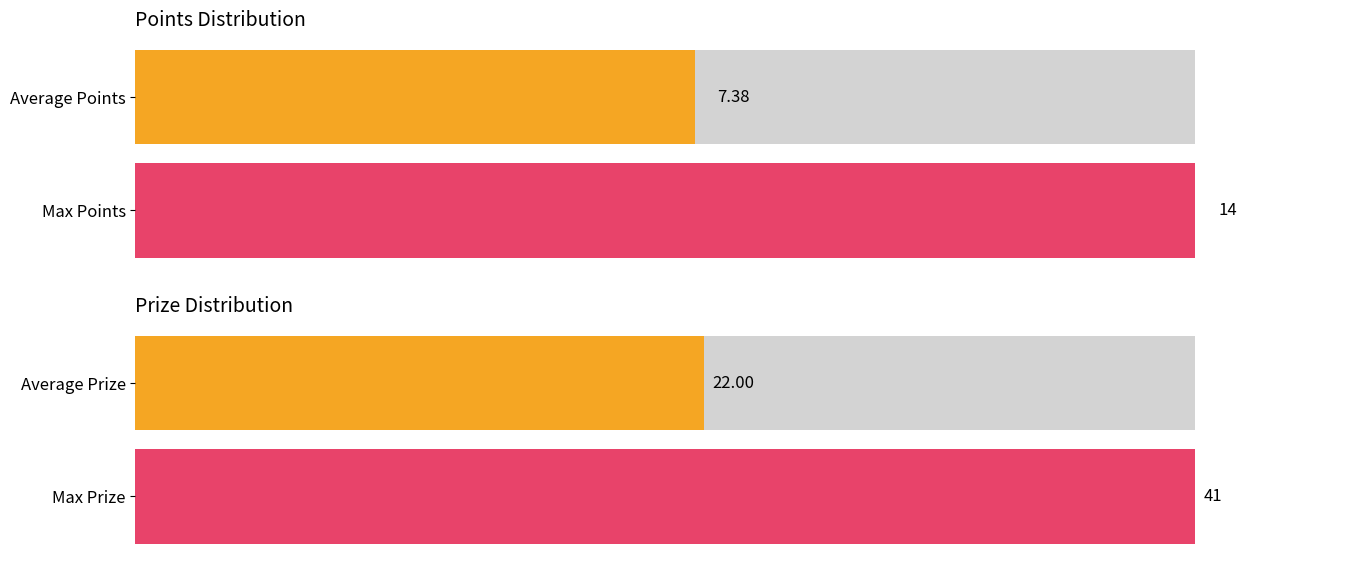

List the series in order of their overall mean, lowest first.

Points, Prize